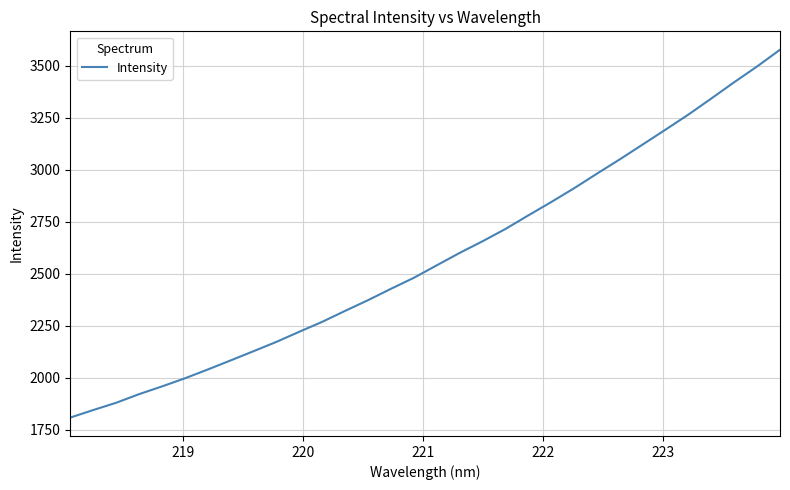

What is the difference between the maximum and minimum values?

1768.3